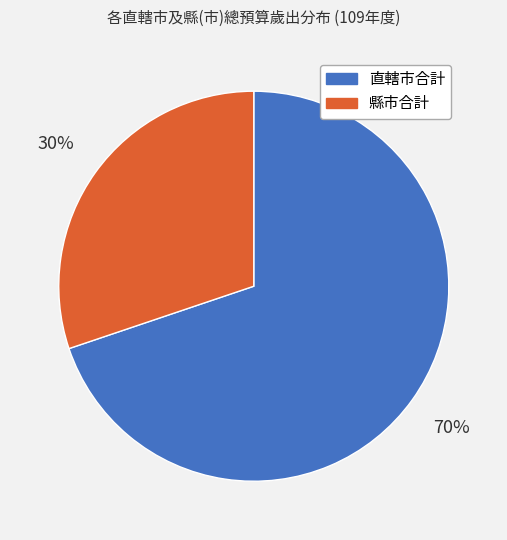

Which category accounts for the majority?

直轄市合計